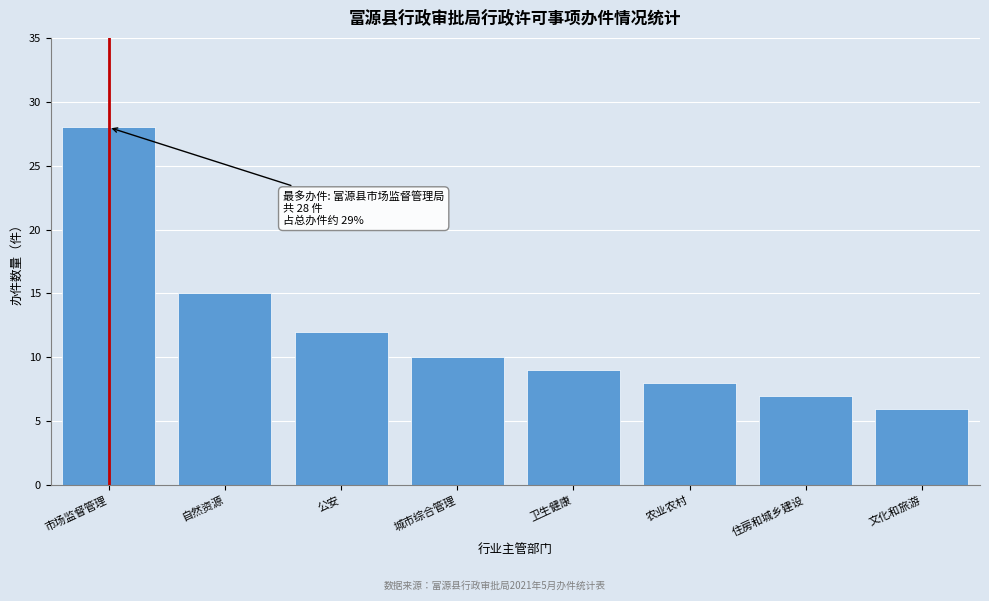

Reading left to right, extract all data points from this chart.

28	15	12	10	9	8	7	6